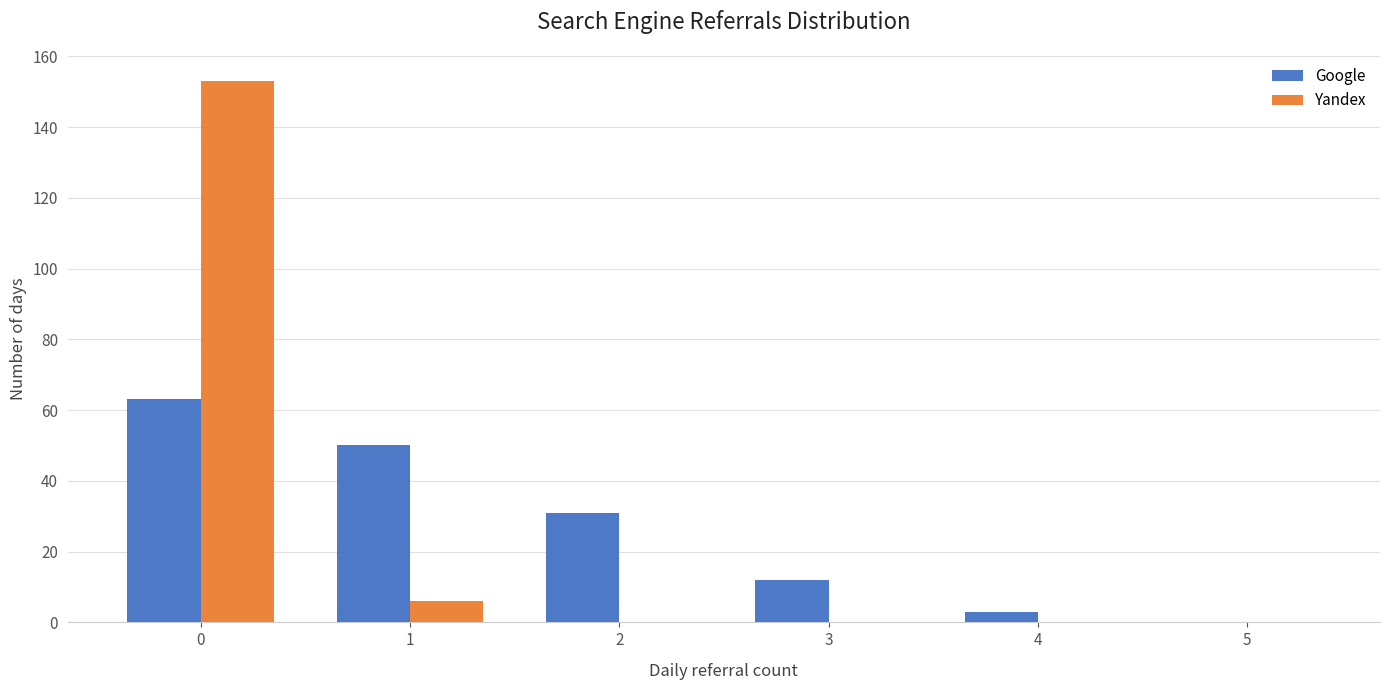

In the Google series, which range on the x-axis has the tallest bar?

-0.5 to 0.5